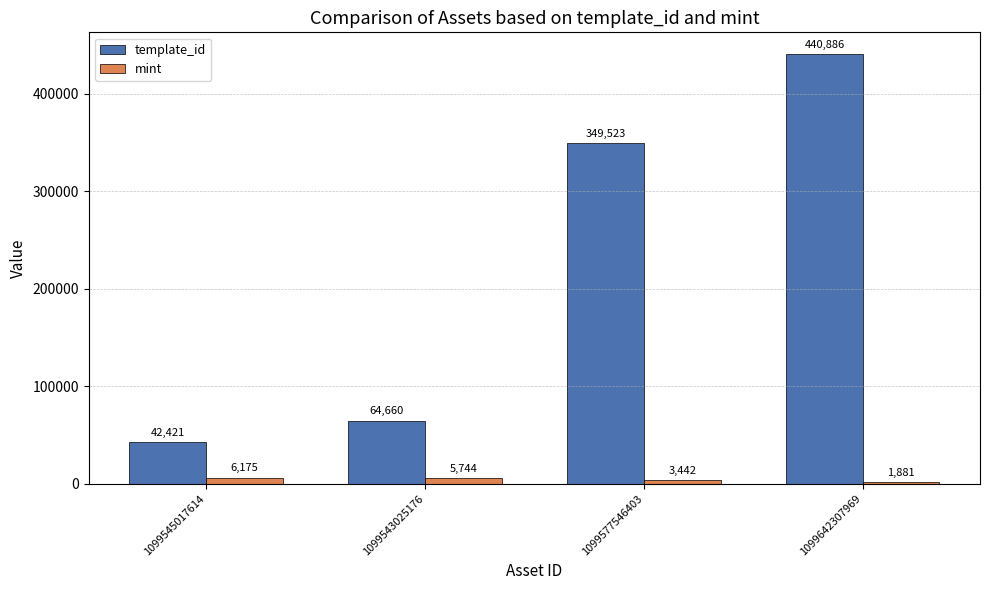

Which series has the largest range (max minus min)?

template_id